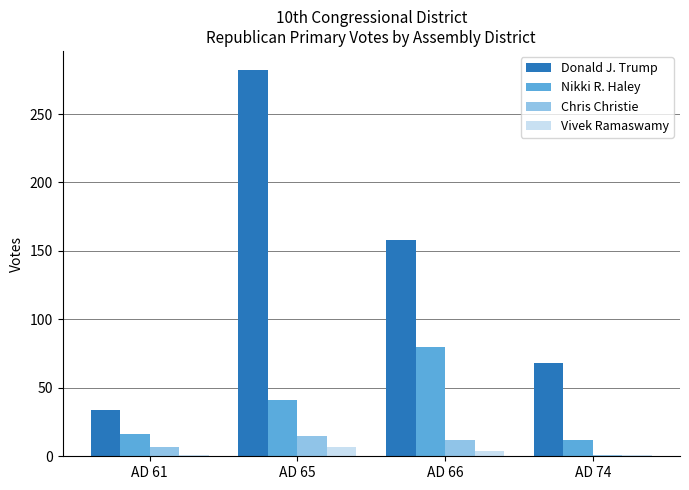

Which series has the largest range (max minus min)?

Donald J. Trump